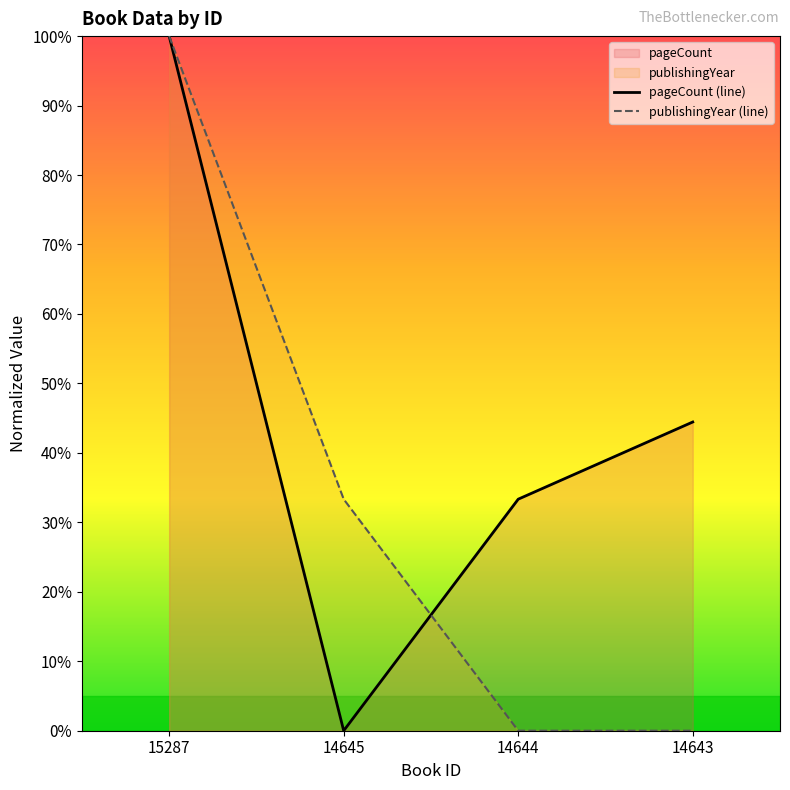

Between which two adjacent categories do pageCount (line) and publishingYear (line) first intersect?

14645 and 14644